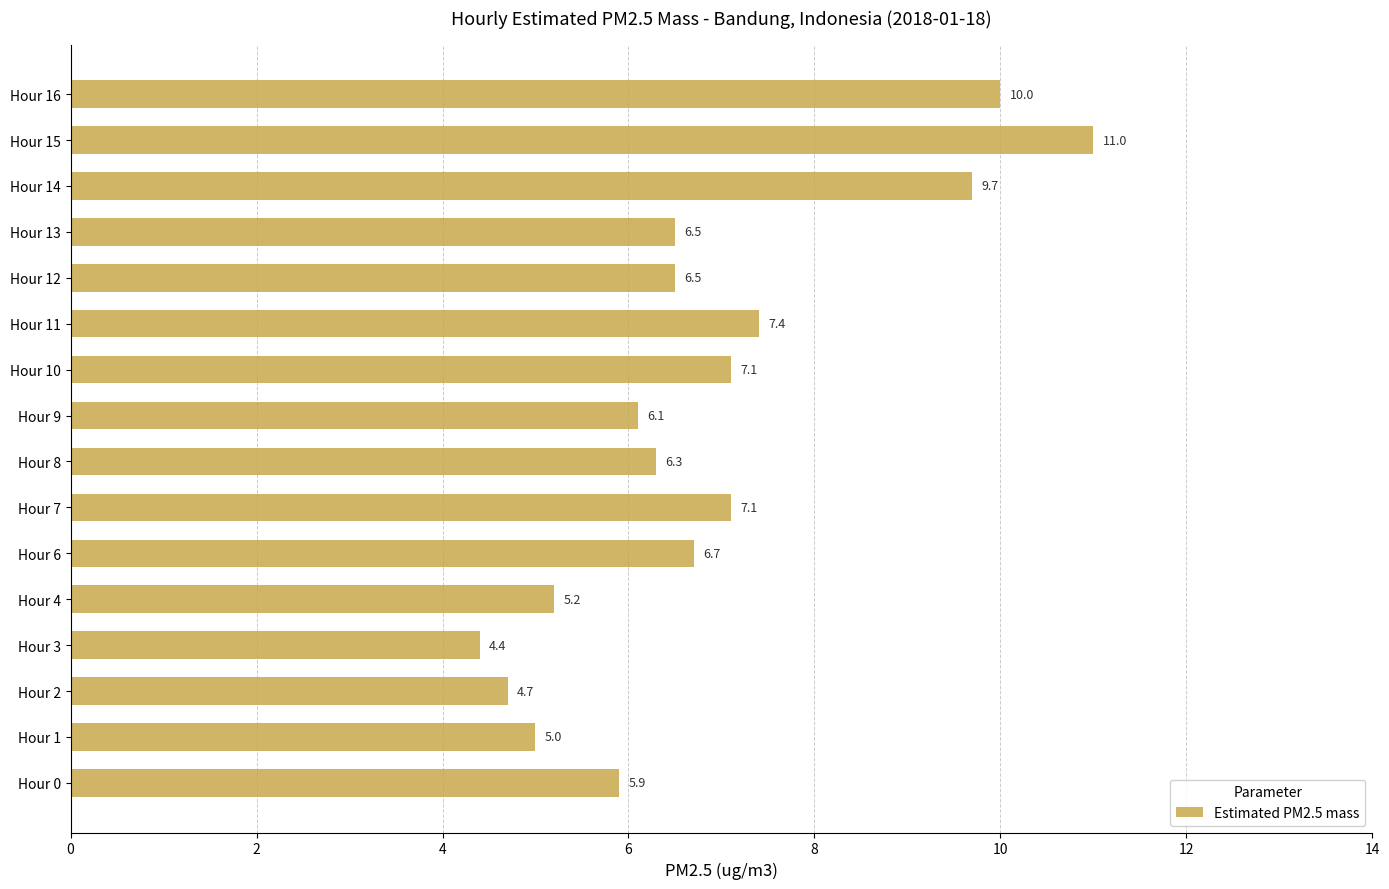

Is it true that the value at Hour 7 is 10.0?

False